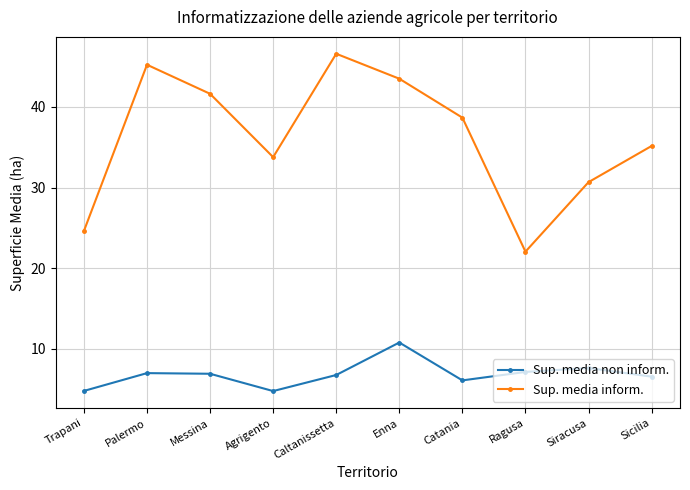

What is the label of the 1st point from the right?

Sicilia